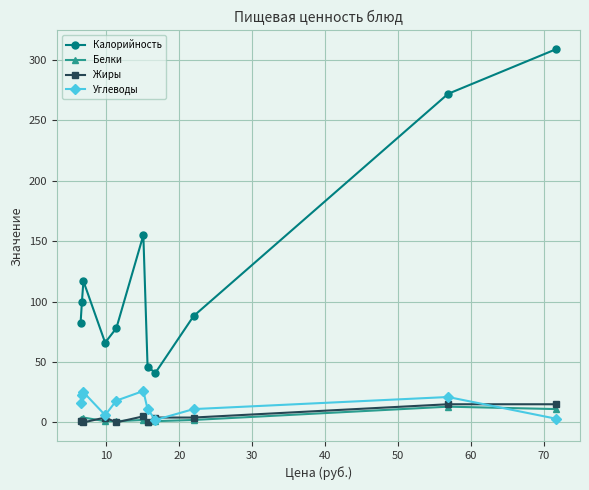

At how many categories does at least one series exceed 113?

4